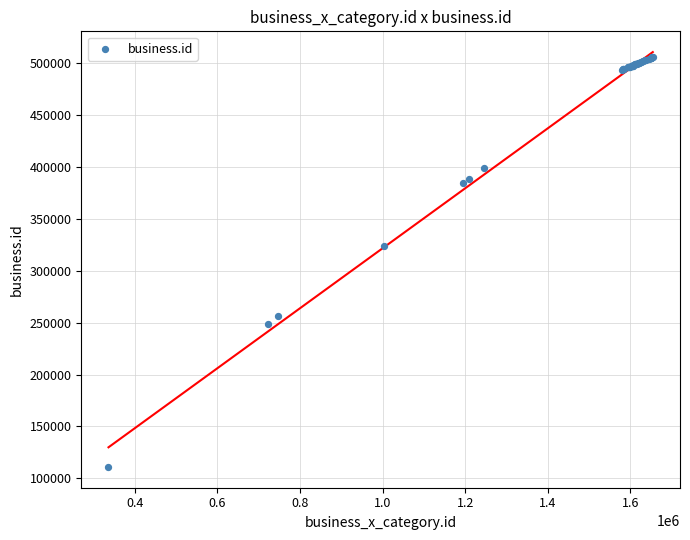

What Y value in the scatter plot is closest to 308533?

323578